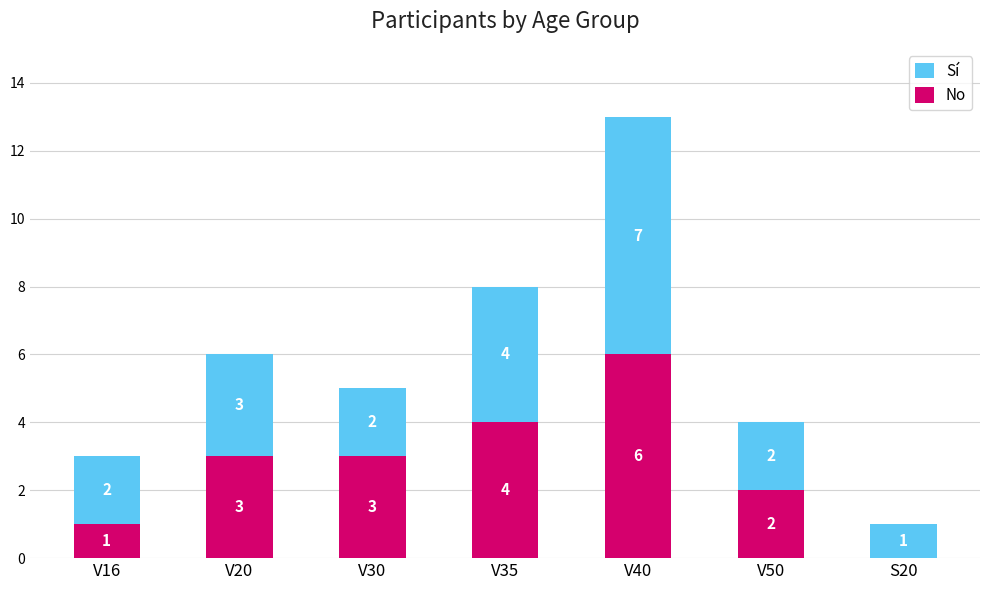

At which category is the sum across all series the highest?

V40